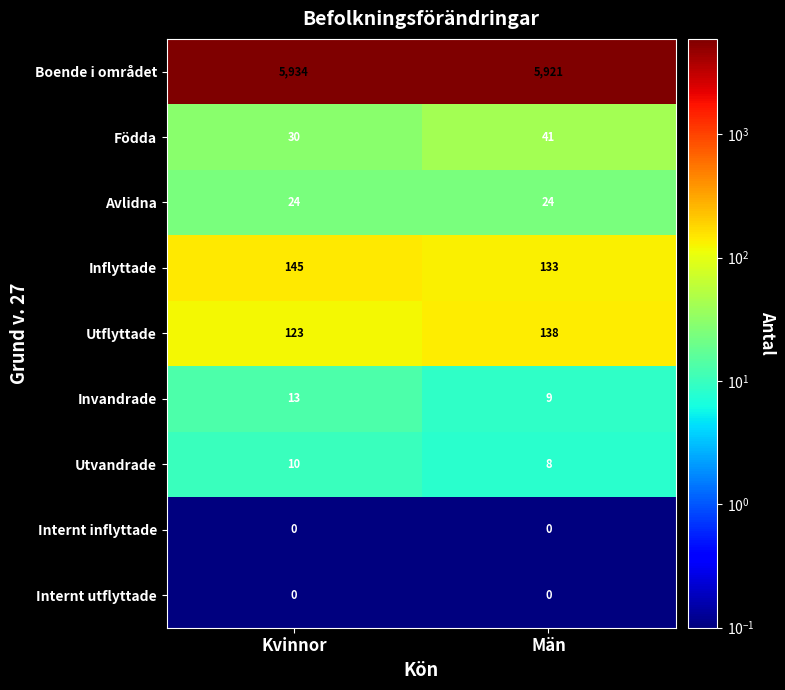

List the labels in order of Utvandrade value, smallest first.

Män, Kvinnor